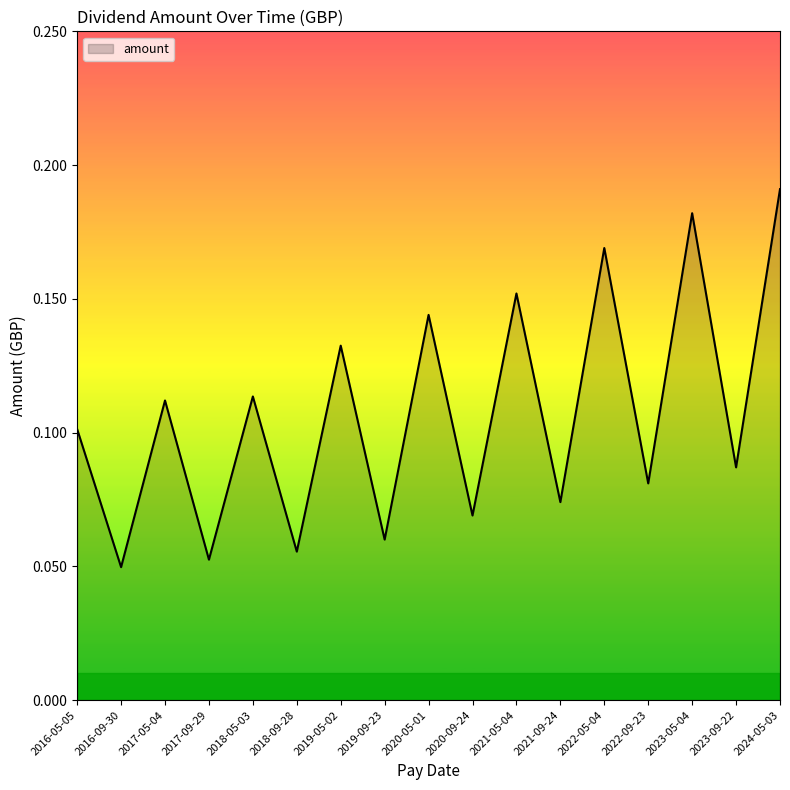

How many values are between 0 and 1?

17